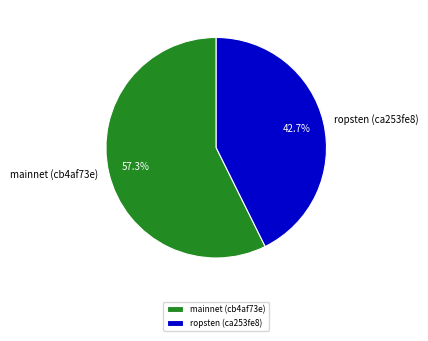

Combined, what portion of the pie is mainnet (cb4af73e) and ropsten (ca253fe8)?

100.0%